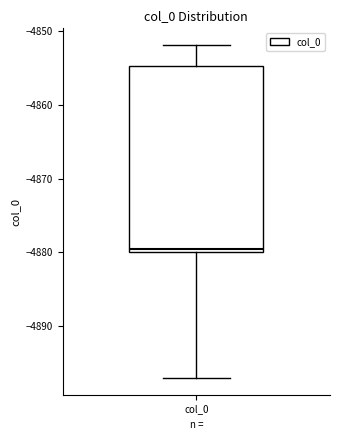

Transcribe this box plot: give where the median line is, the range the box spans, and where the two whiskers end, as read against the y-axis. The values are not printed on the chart, so give them approximately, as read against the axis.

median -4879, box -4880 to -4855, whiskers -4897 to -4852